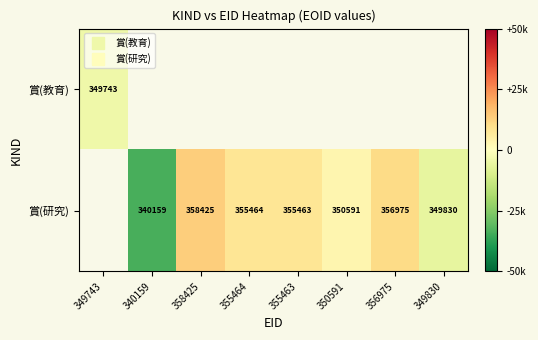

Which series changed the most between 355463 and 356975?

賞(研究)